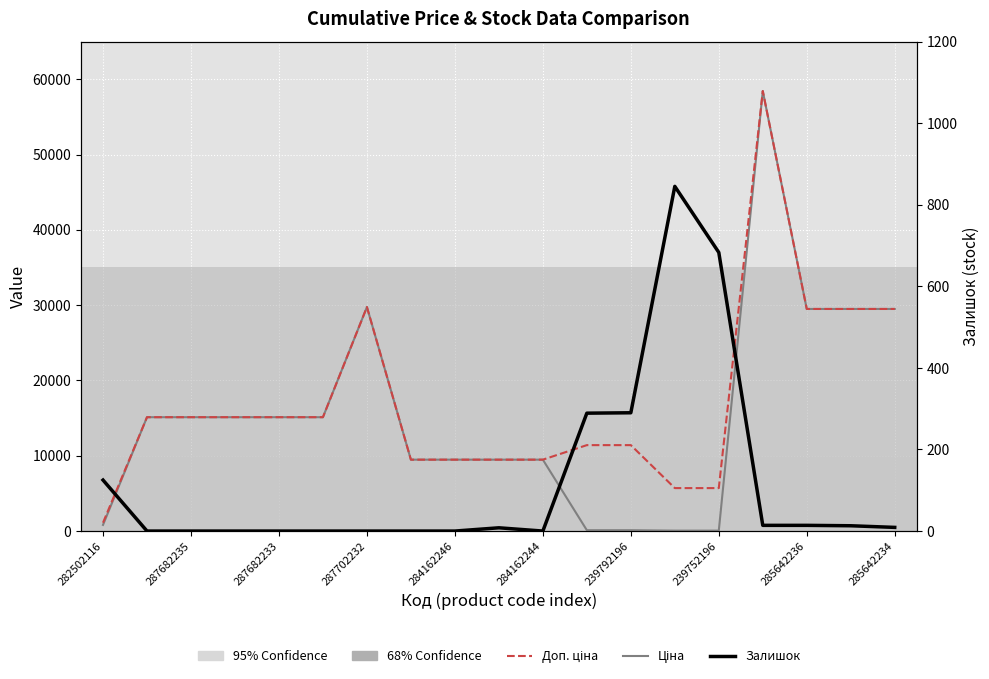

Where does the Залишок series first go above 8?

282502116